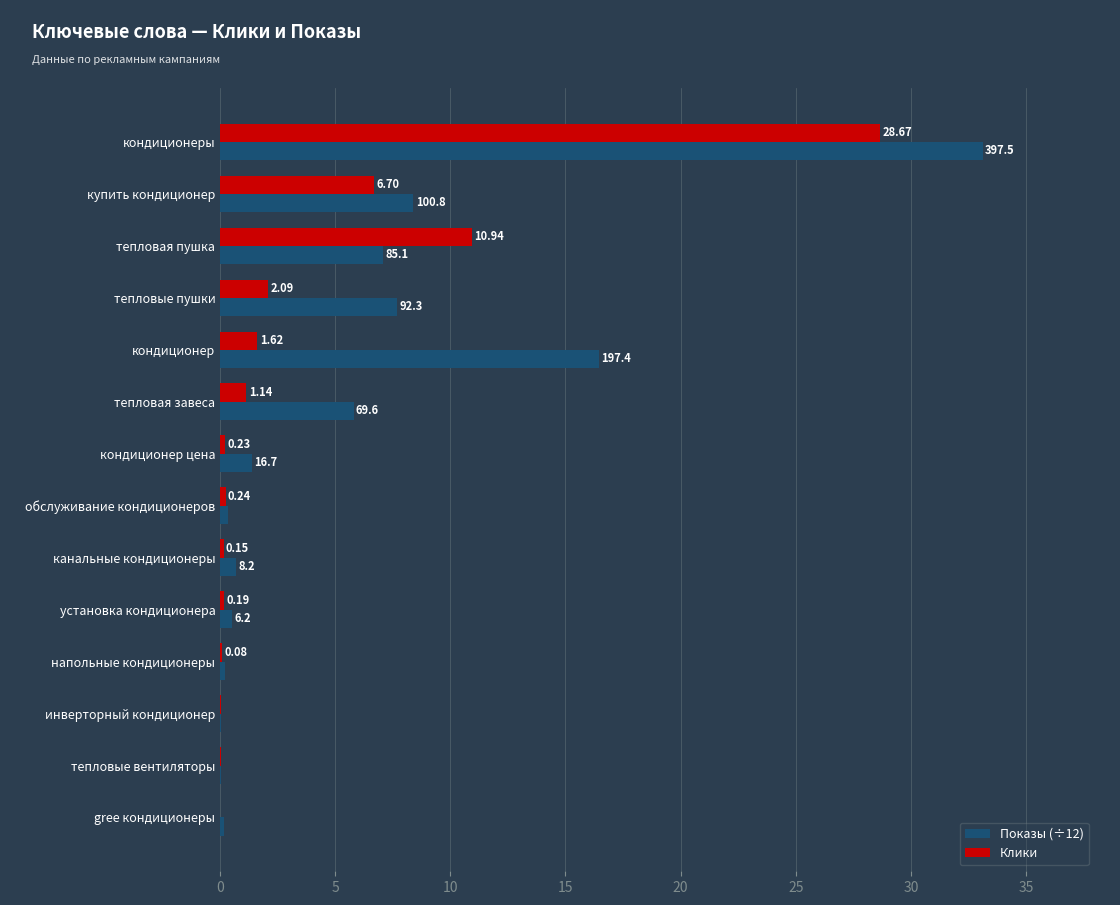

Which series has the widest spread of values?

Показы (÷12)